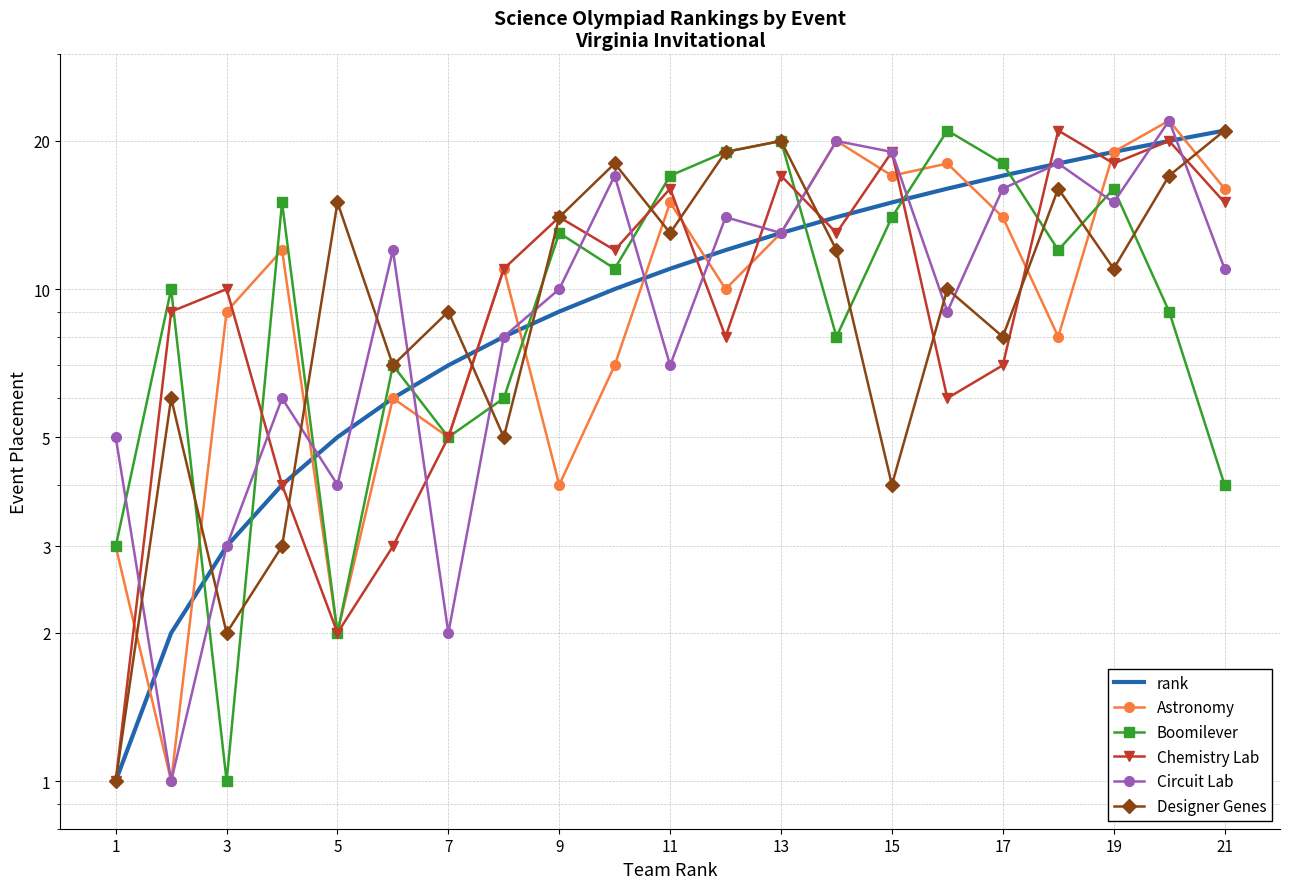

At which label does Chemistry Lab reach its minimum?

1